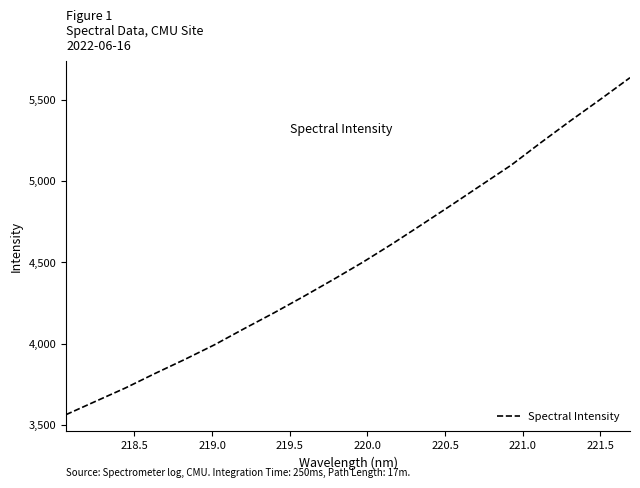

What is the maximum value shown in the chart?

5635.7